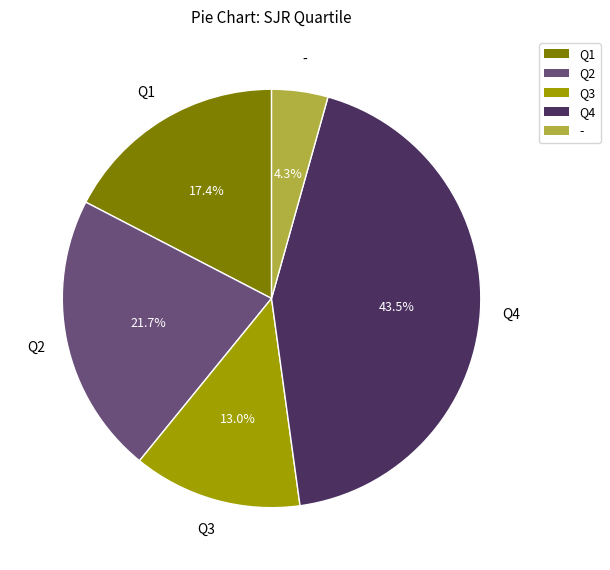

How many segments does this pie chart have?

5